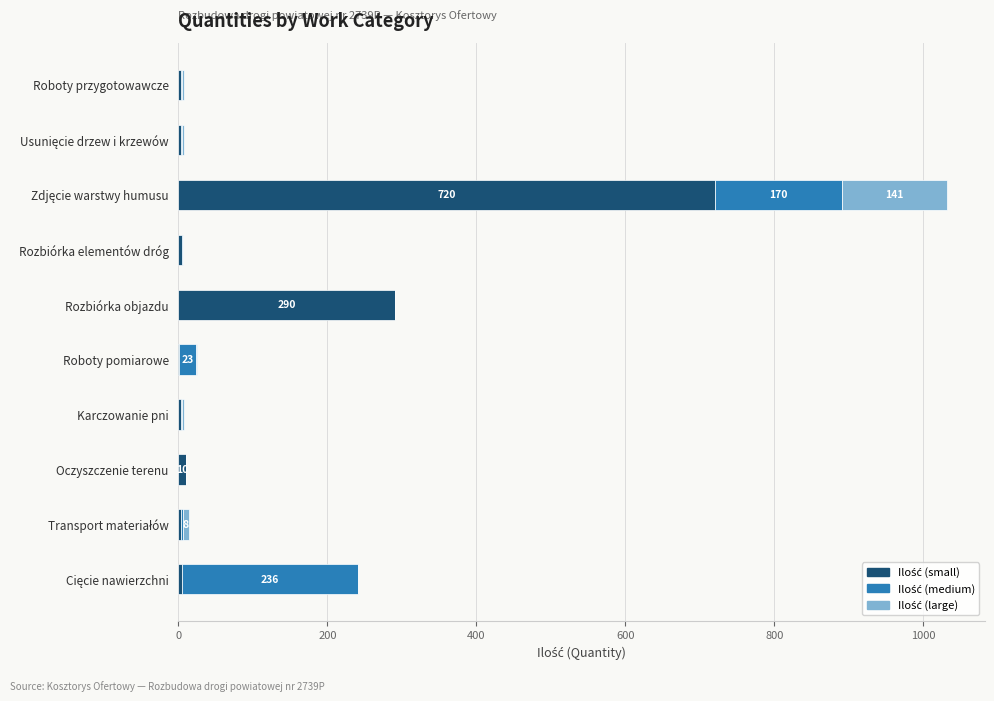

Count the number of data series in this chart.

3